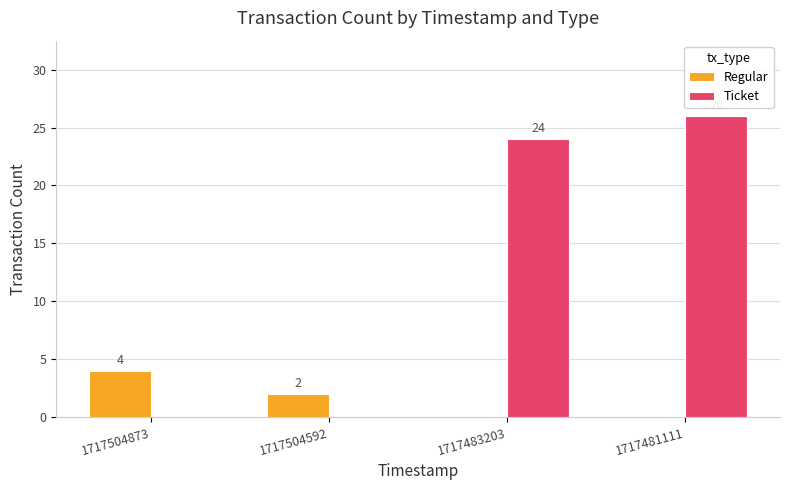

Between 1717504873 and 1717483203, which series saw the biggest shift?

Ticket